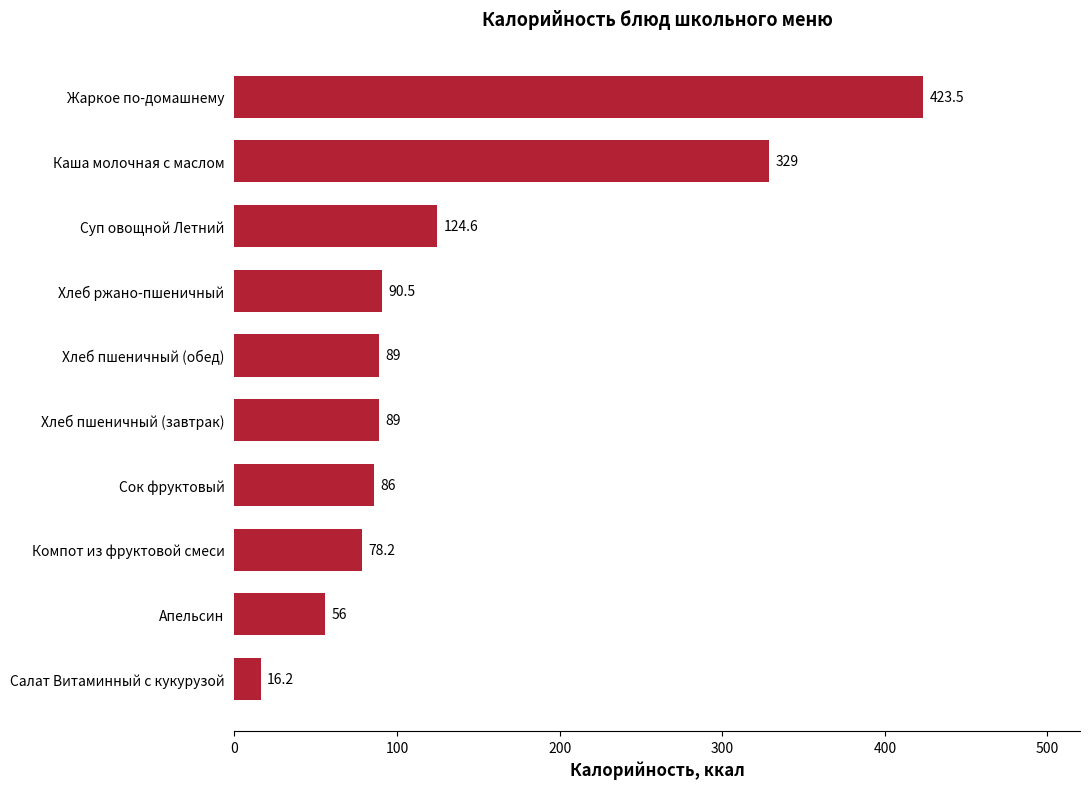

Reading bottom to top, extract all data points from this chart.

Салат Витаминный с кукурузой=16.2	Апельсин=56.0	Компот из фруктовой смеси=78.2	Сок фруктовый=86.0	Хлеб пшеничный (завтрак)=89.0	Хлеб пшеничный (обед)=89.0	Хлеб ржано-пшеничный=90.5	Суп овощной Летний=124.6	Каша молочная с маслом=329.0	Жаркое по-домашнему=423.5